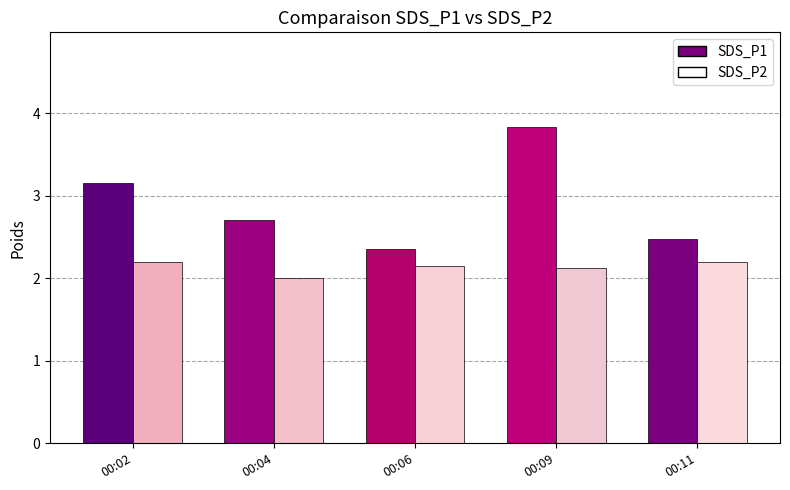

At which category does the chart reach its peak across all series?

00:09